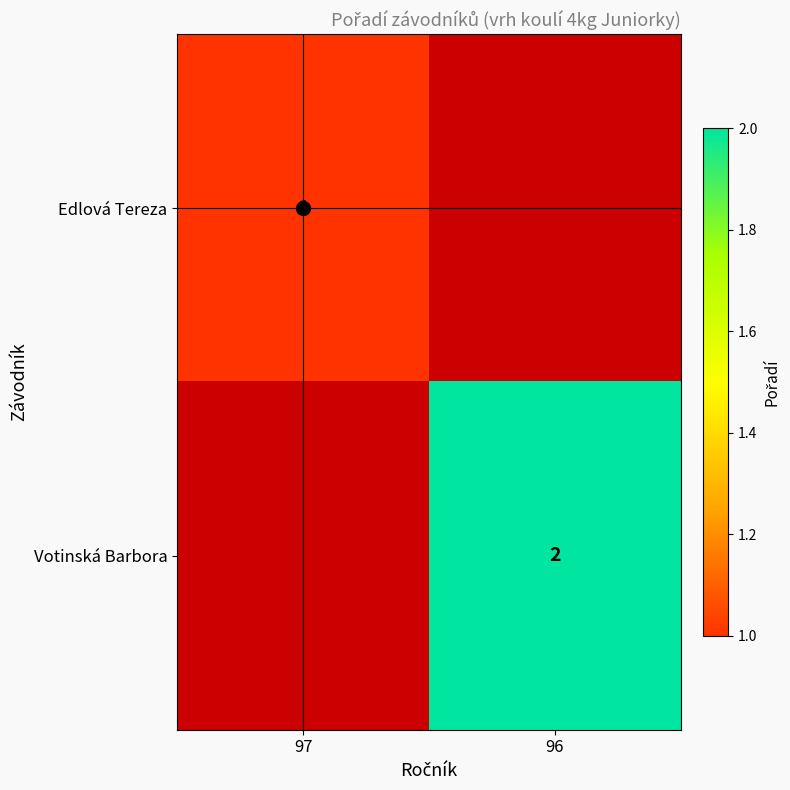

Is the value of Edlová Tereza at 97 greater than the value of Votinská Barbora at 96?

No